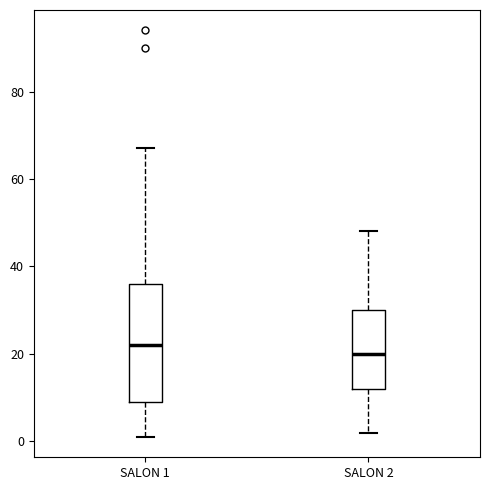

Which box's median line is the highest?

SALON 1